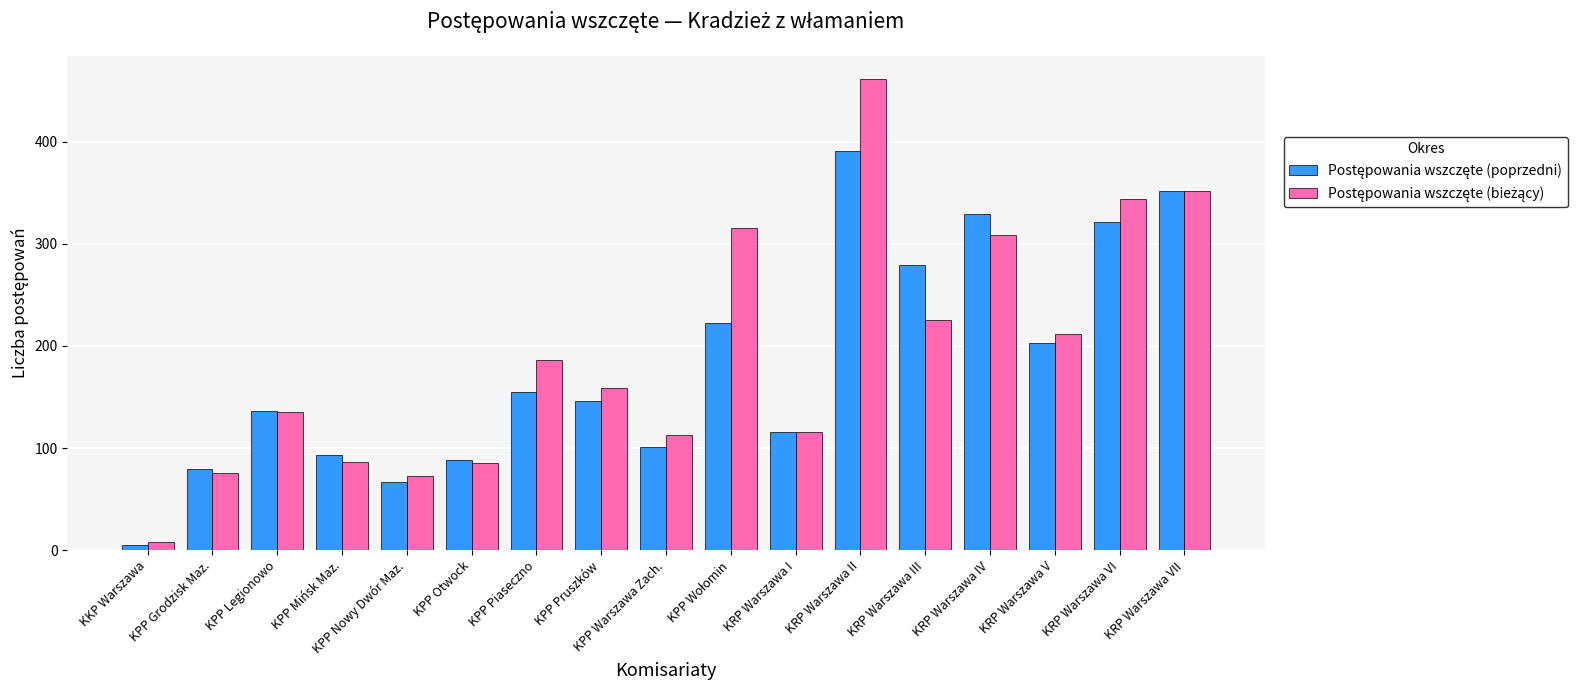

At how many categories does at least one series exceed 13?

16